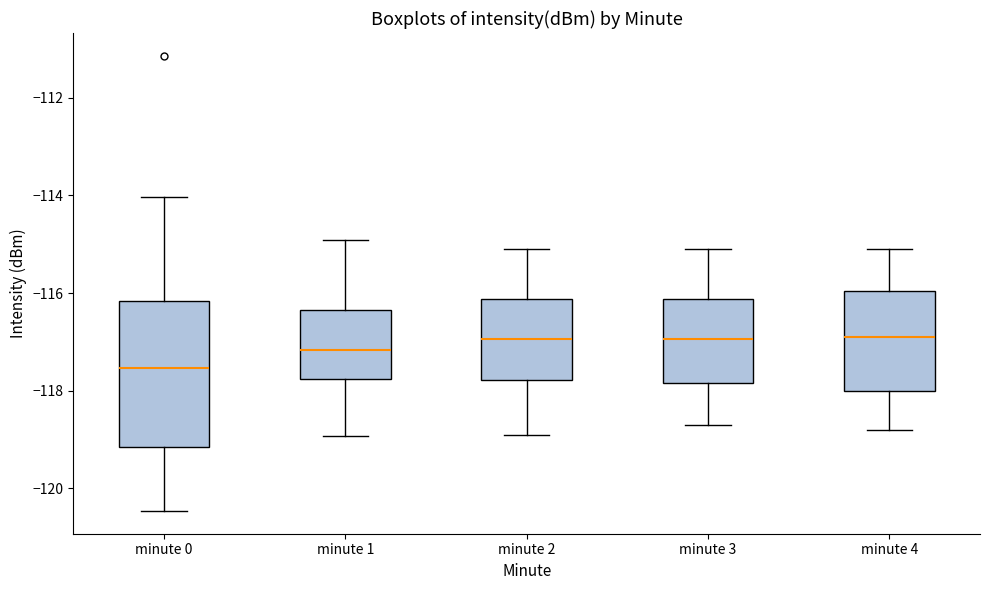

Reading left to right, transcribe this box plot: for each box, give where its median line is, the range the box spans, and where its two whiskers end, as read against the y-axis. The values are not printed on the chart, so give them approximately, as read against the axis.

minute 0: median -117.6, box -119.2 to -116.2, whiskers -120.4 to -114.0
minute 1: median -117.2, box -117.8 to -116.4, whiskers -119.0 to -115.0
minute 2: median -117.0, box -117.8 to -116.2, whiskers -118.8 to -115.0
minute 3: median -117.0, box -117.8 to -116.2, whiskers -118.6 to -115.0
minute 4: median -116.8, box -118.0 to -116.0, whiskers -118.8 to -115.0